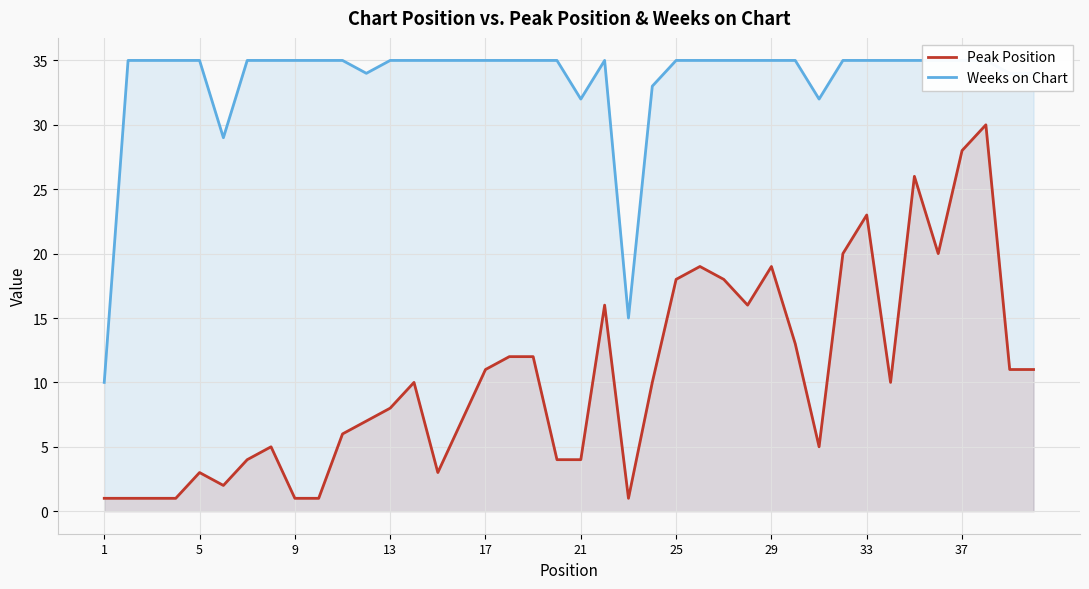

The Peak Position series shows 2 at 13. True or false?

False